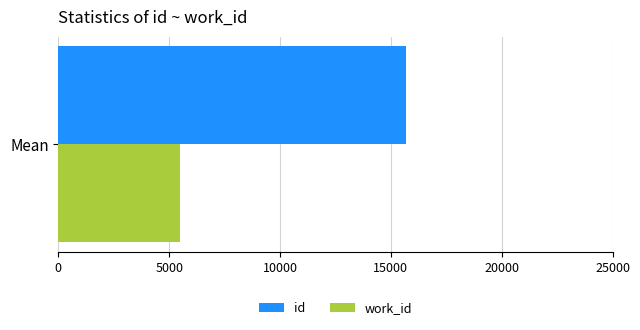

Is it true that work_id equals 1942 at Mean?

False